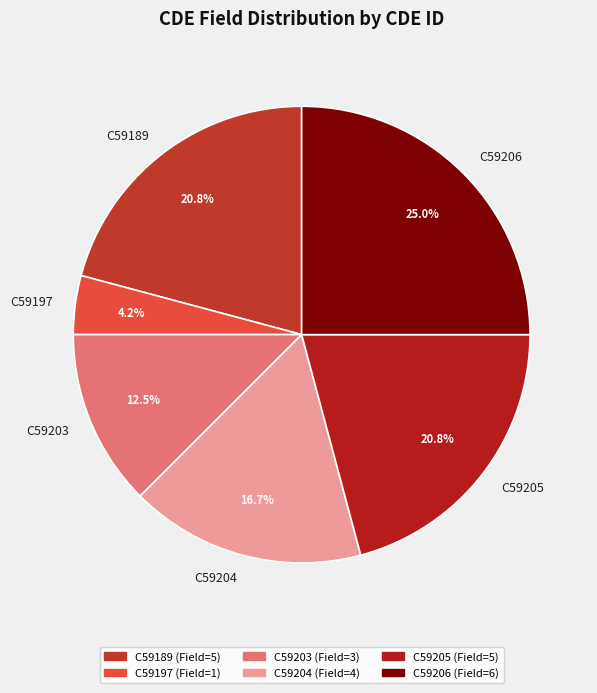

Approximately how many times larger is the value at C59205 compared to C59203?

1.7